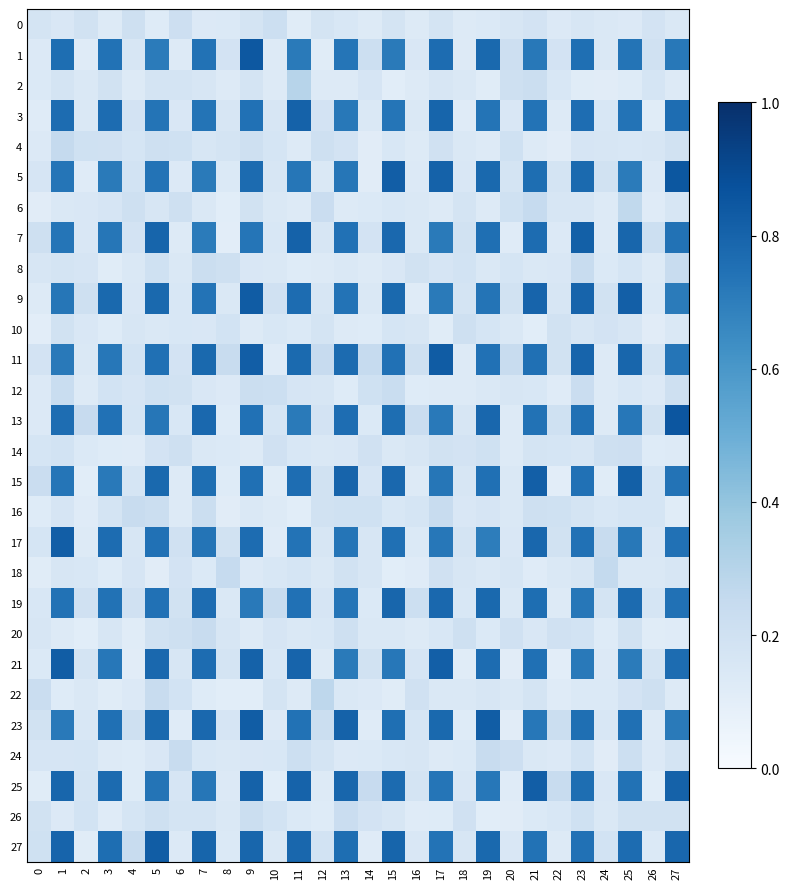

At 13, list the series in order from largest to smallest.

23, 15, 25, 11, 13, 27, 7, 9, 19, 17, 1, 5, 3, 21, 26, 20, 16, 18, 4, 0, 14, 8, 22, 24, 10, 6, 2, 12